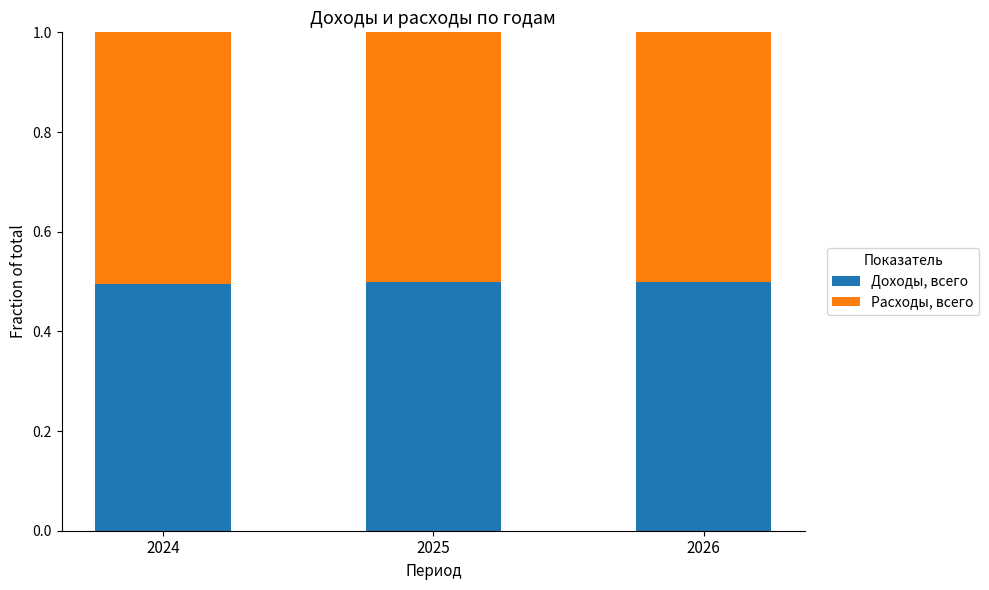

What is the sum of all Доходы, всего values?

1.5